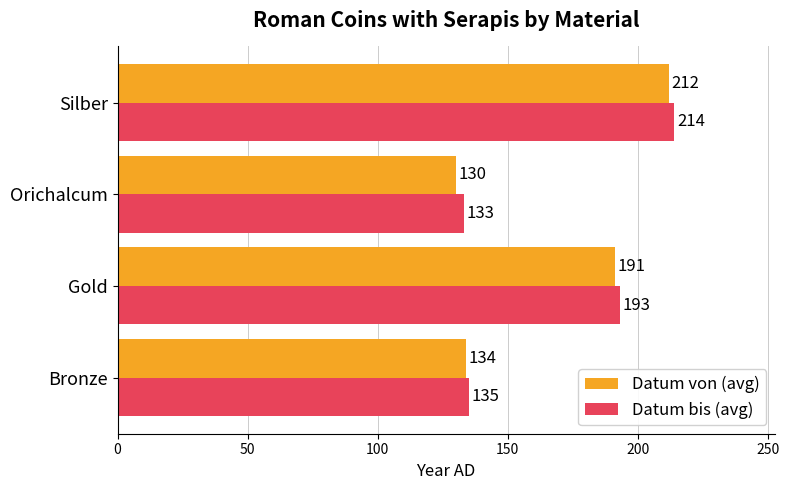

Which series has the largest total across all categories?

Datum bis (avg)